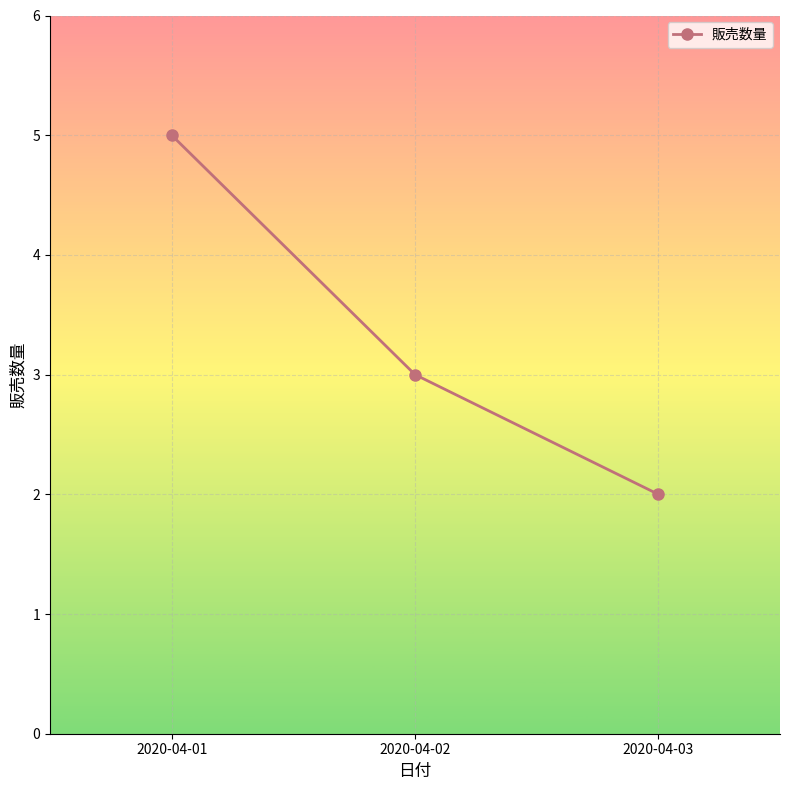

True or false: the data shows 3 at 2020-04-02.

True